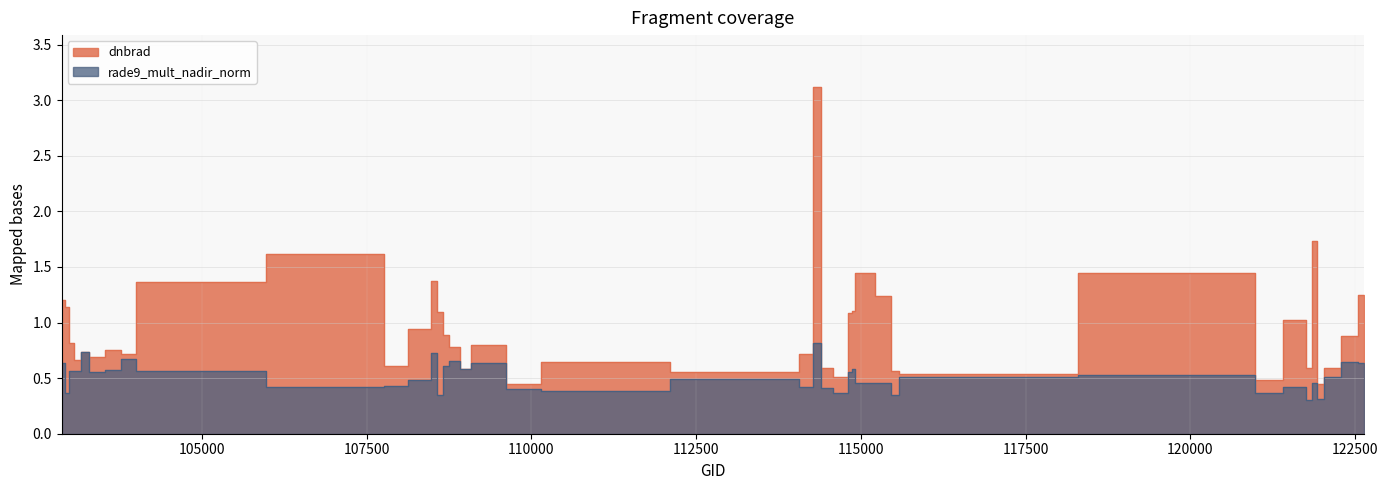

How many interior local peaks does the rade9_mult_nadir_norm series have?

13